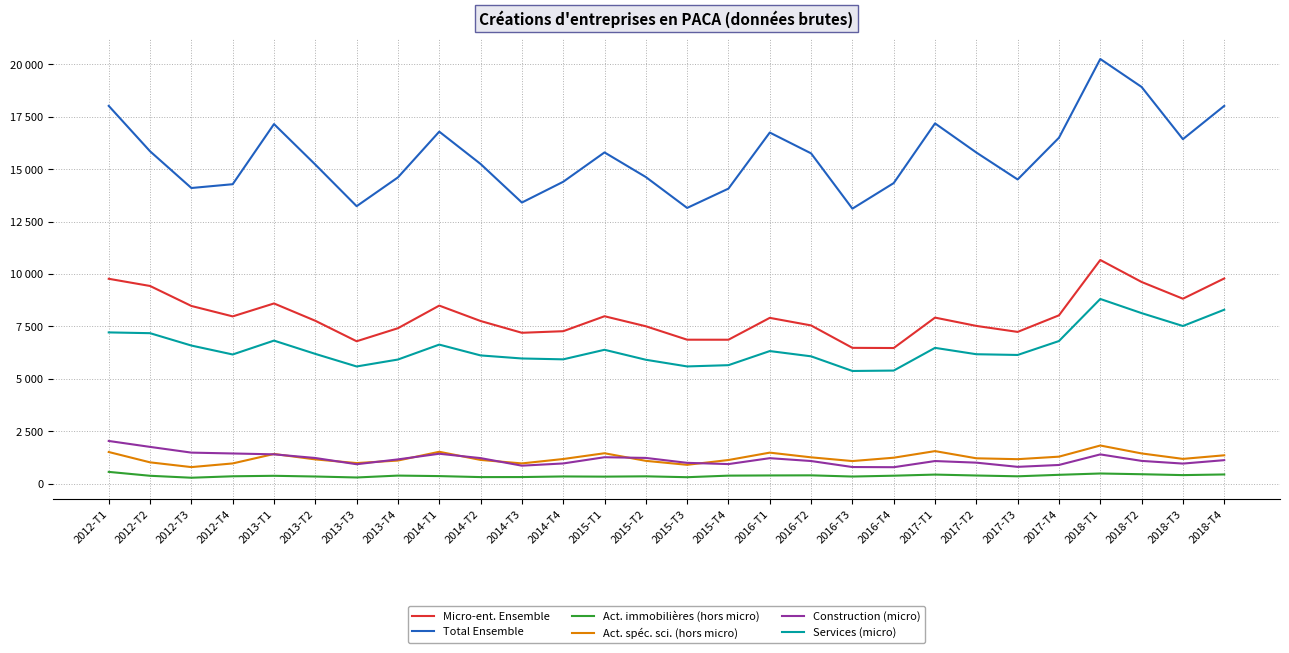

What is the sum of all Micro-ent. Ensemble values?

224175